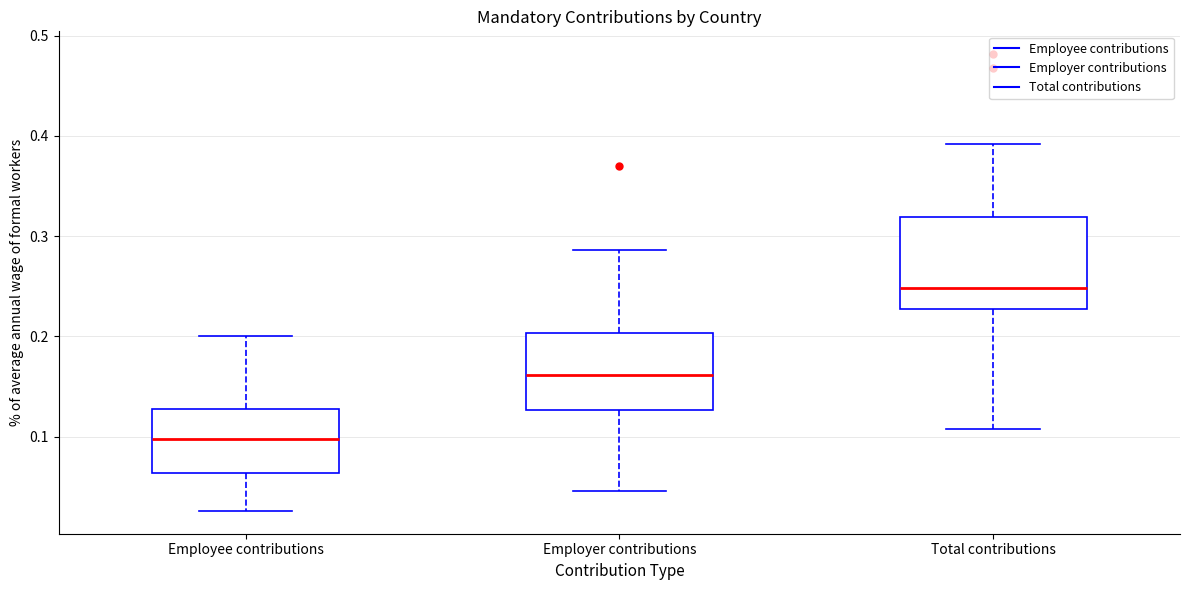

Reading left to right, read every box against the y-axis: the position of its median line, the range the box covers, and the ends of its whiskers. The values are not printed on the chart, so give them approximately, as read against the axis.

Employee contributions: median 0.10, box 0.06 to 0.13, whiskers 0.03 to 0.20
Employer contributions: median 0.16, box 0.13 to 0.20, whiskers 0.05 to 0.29
Total contributions: median 0.25, box 0.23 to 0.32, whiskers 0.11 to 0.39